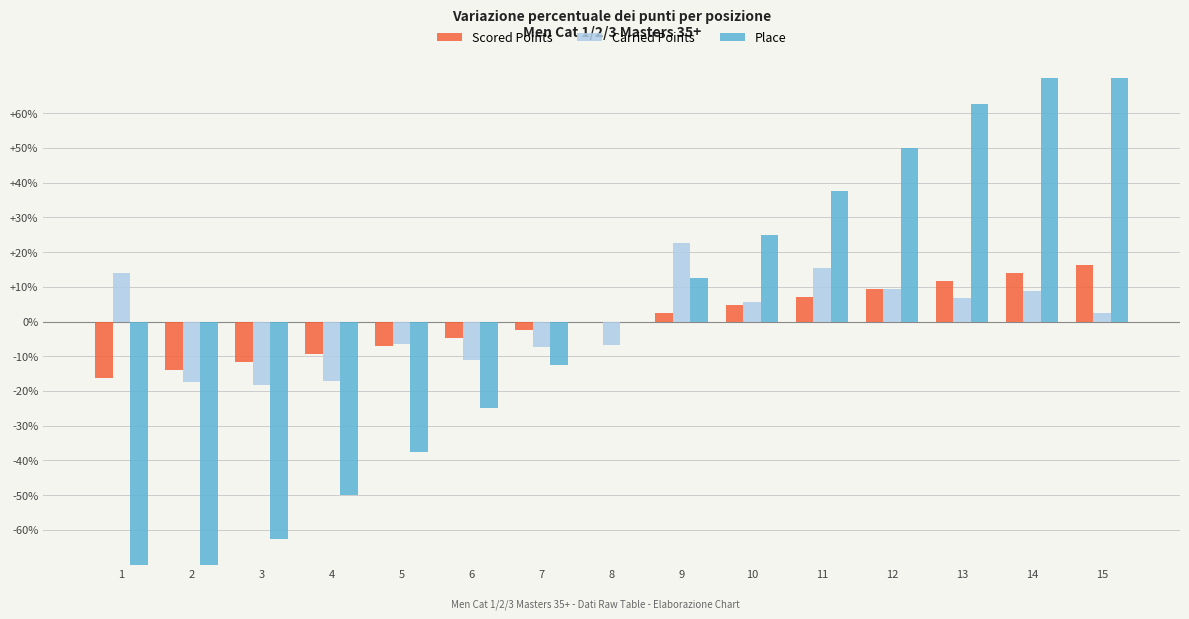

What is the greatest value displayed?

87.5